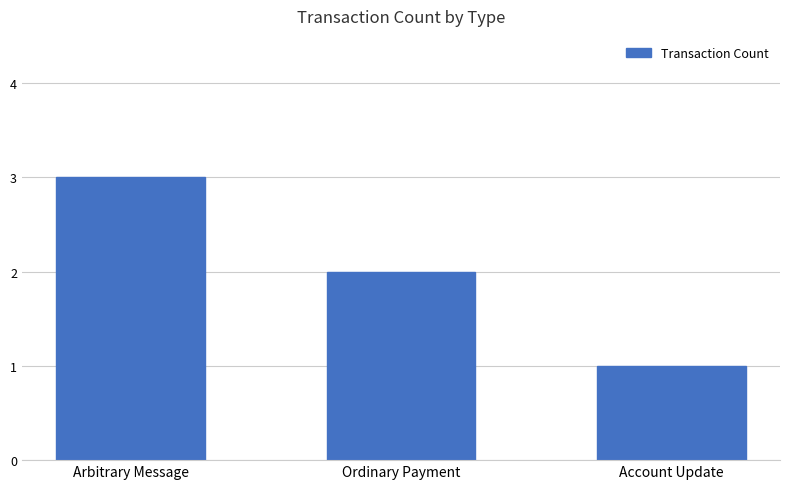

True or false: the data shows 2 at Account Update.

False